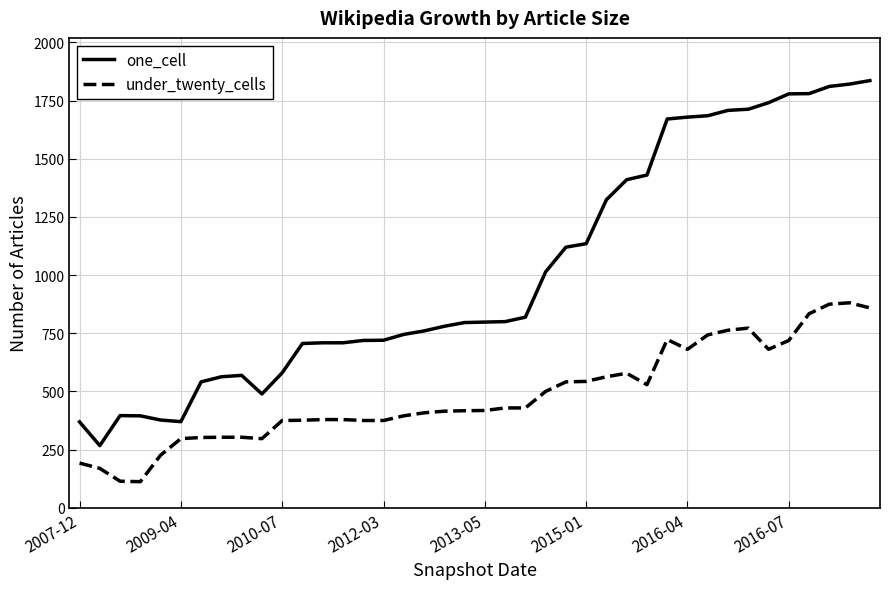

What is the minimum value shown in the chart?

112